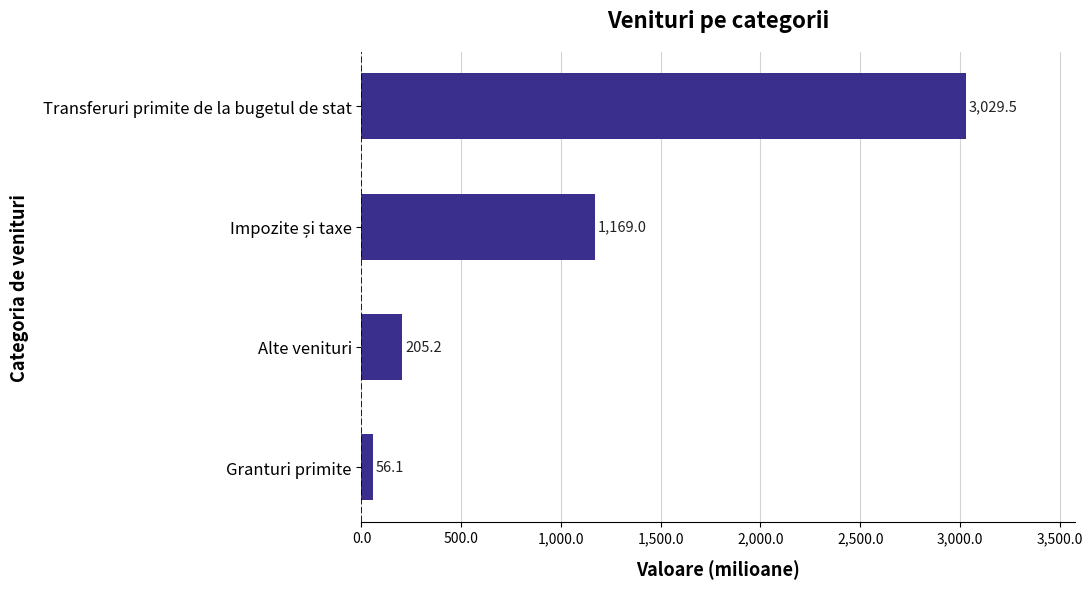

What is the average value?

1115.0